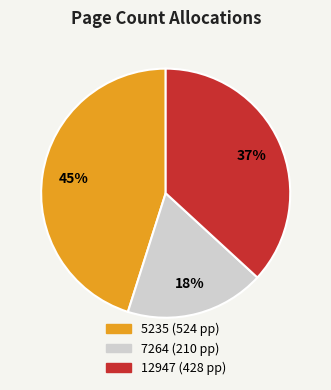

What is the smallest slice in the pie chart?

7264